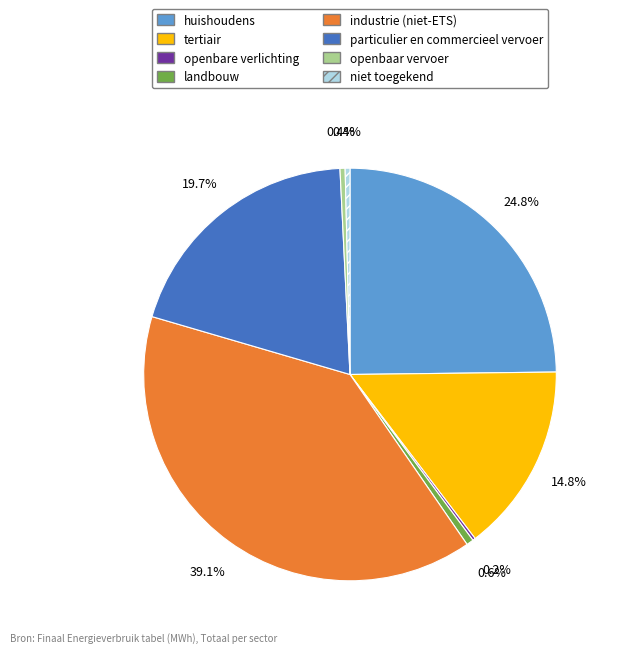

Which slice is the largest?

industrie (niet-ETS)